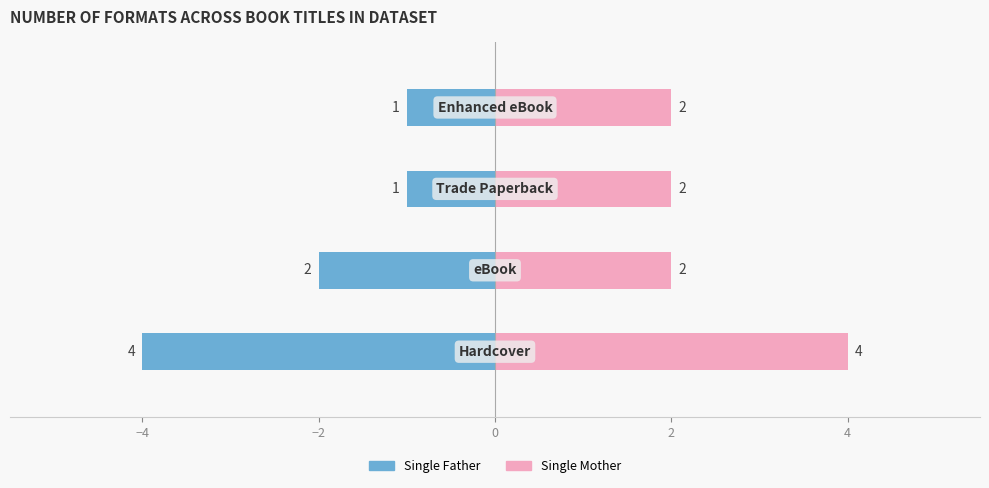

What is the greatest value displayed?

4